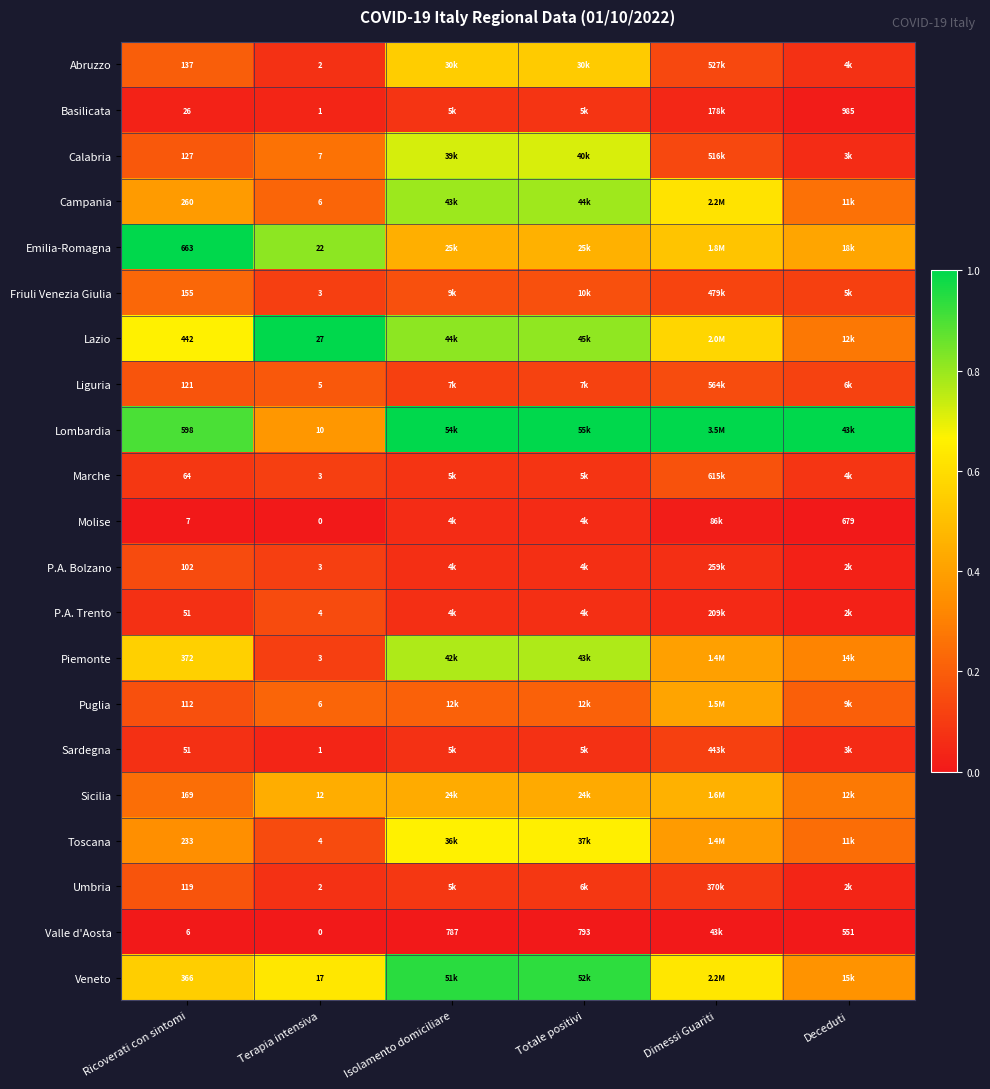

Is the value of Calabria at Terapia intensiva greater than the value of Toscana at Terapia intensiva?

Yes